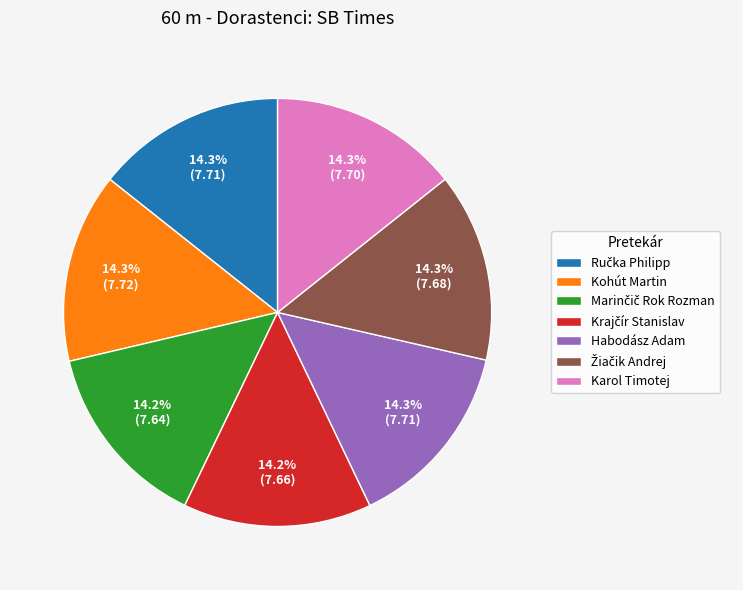

What percentage is the Kohút Martin slice, to the nearest percent?

14%